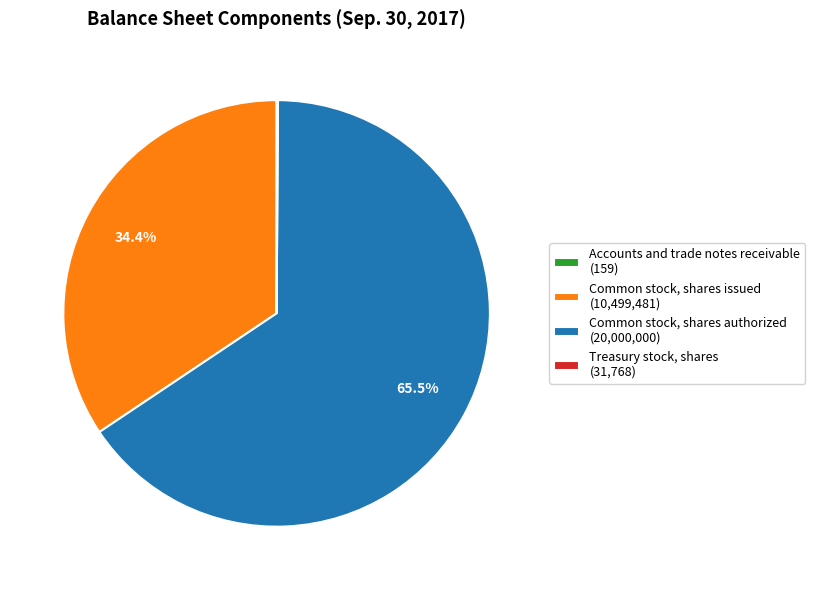

What portion of the pie excludes Common stock, shares issued (10,499,481)?

65.6%